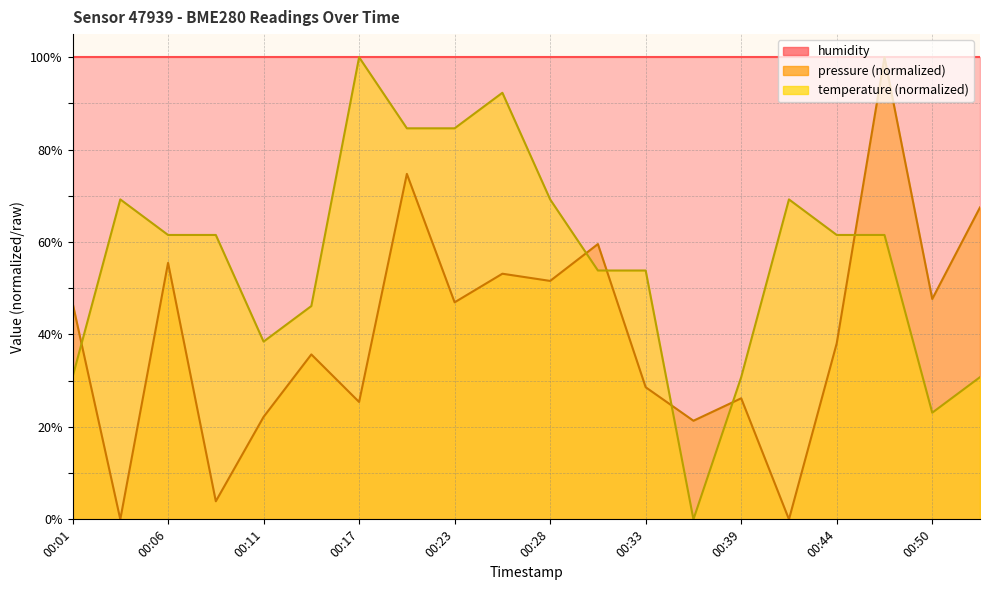

Which has a higher value, 00:06 or 00:44?

00:06